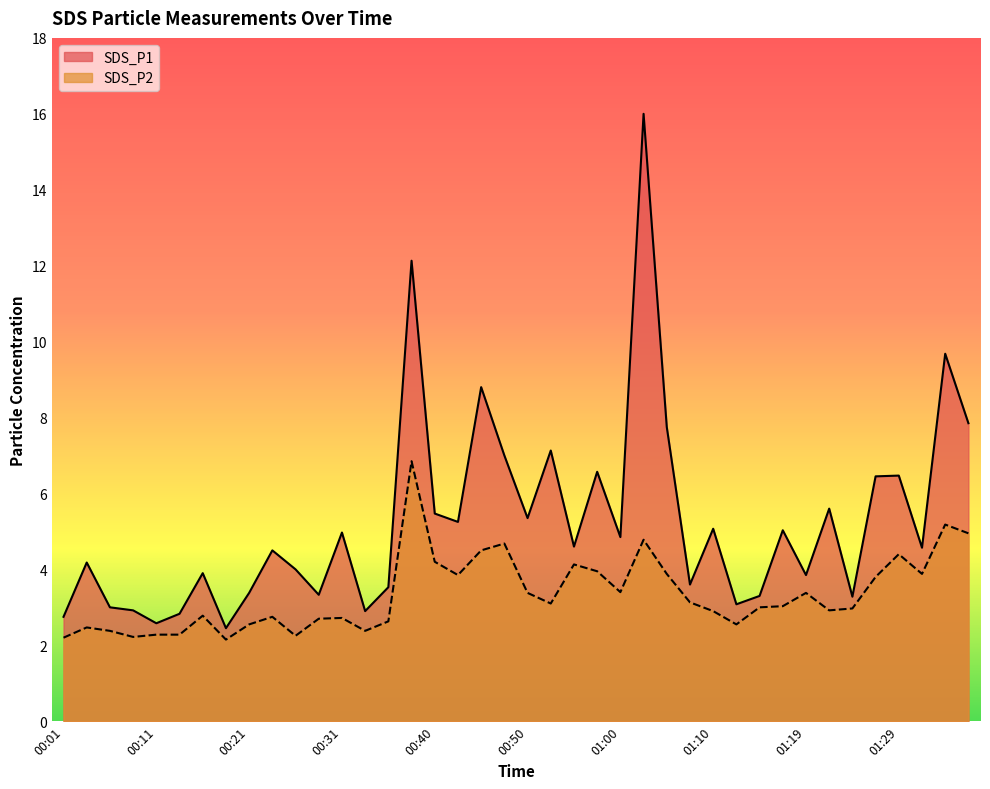

At how many categories does at least one series exceed 12?

2